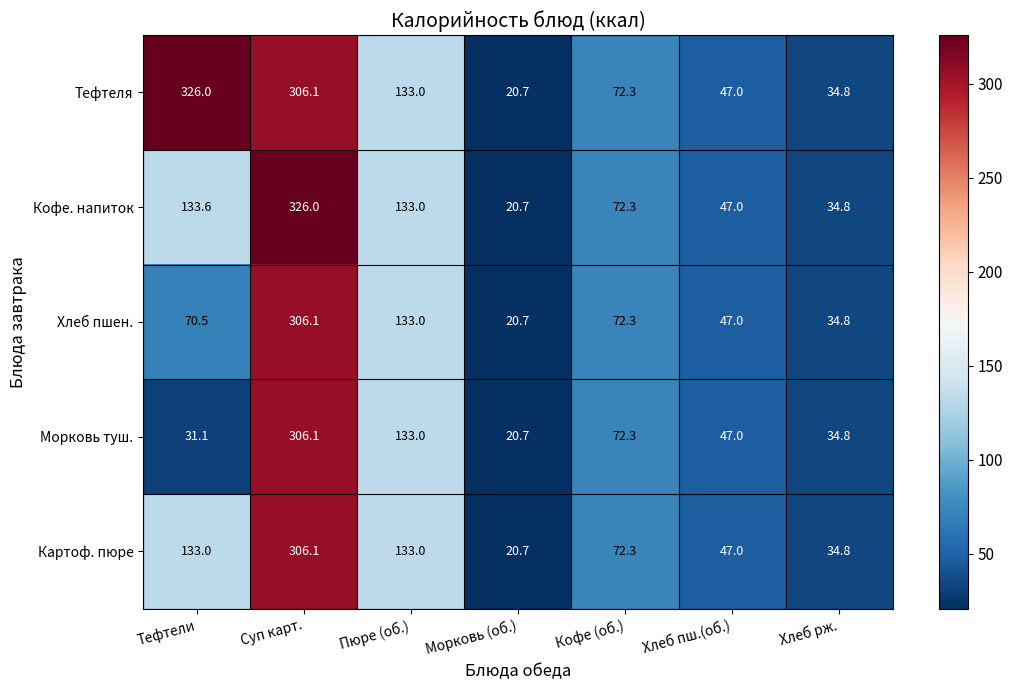

How many distinct data groups are displayed?

5